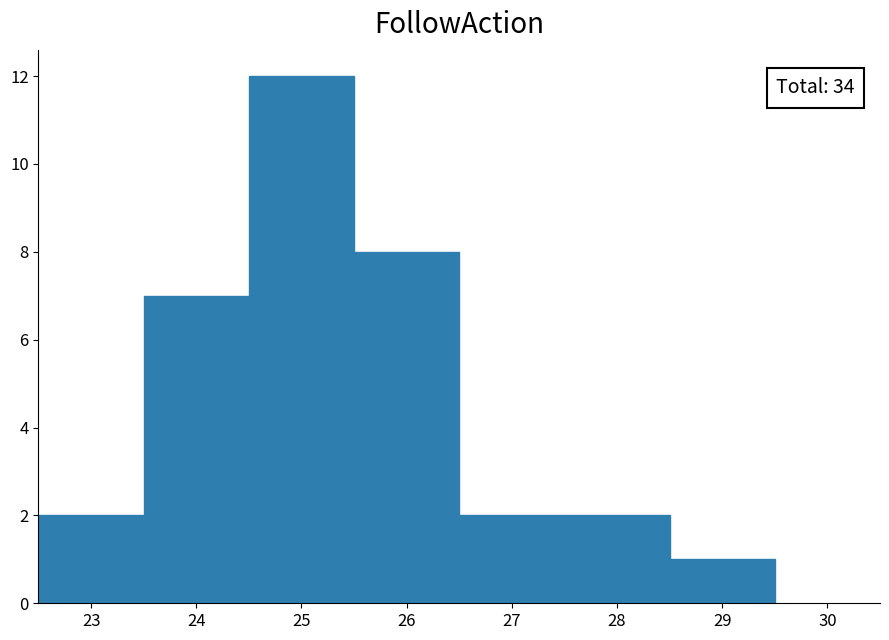

Over which range of the x-axis is the bar tallest?

24.5 to 25.5